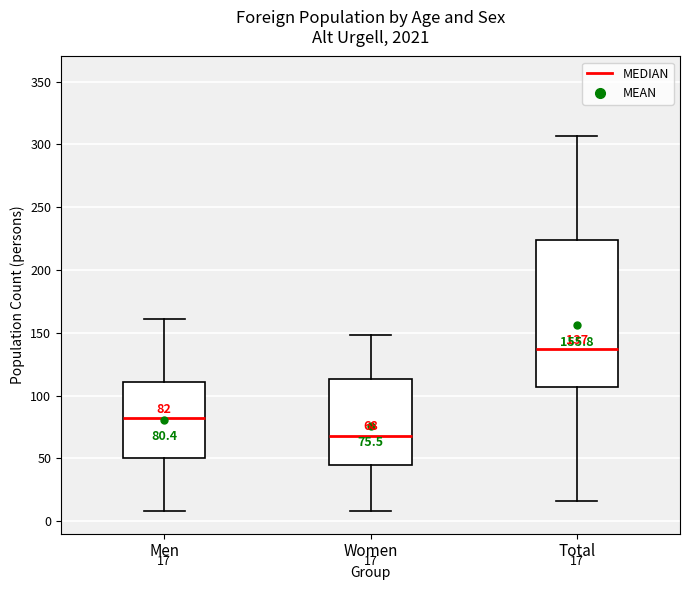

Comparing the boxes themselves (not the whiskers), which one is the tallest?

Total